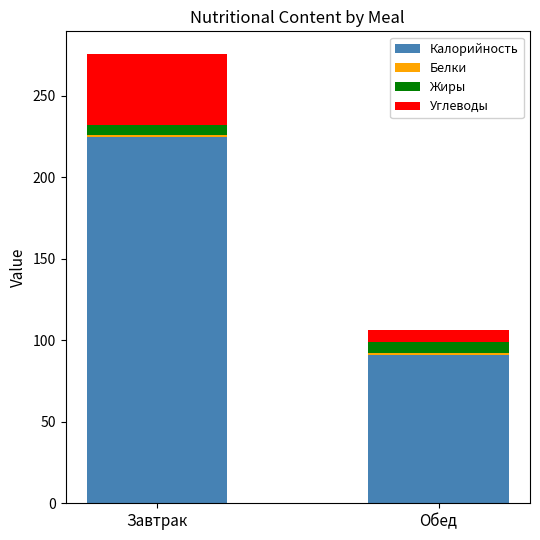

Rank the categories by Калорийность value from lowest to highest.

Обед, Завтрак